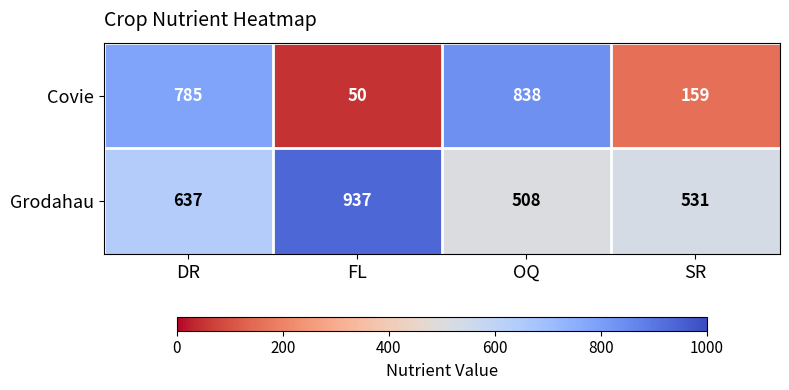

What is the sum of all Covie values?

1832